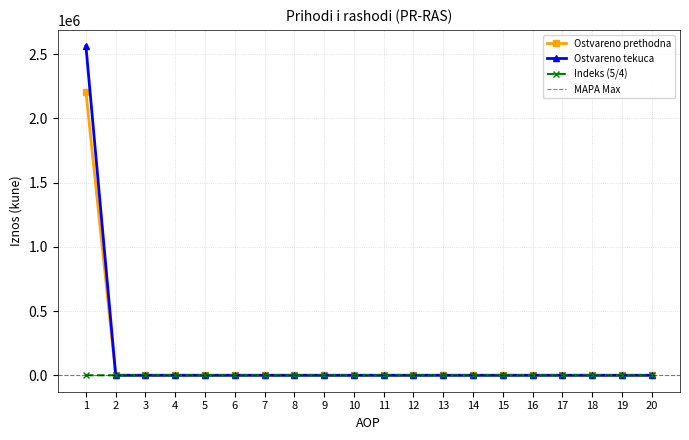

At which label is Ostvareno prethodna closest to 1102475?

2